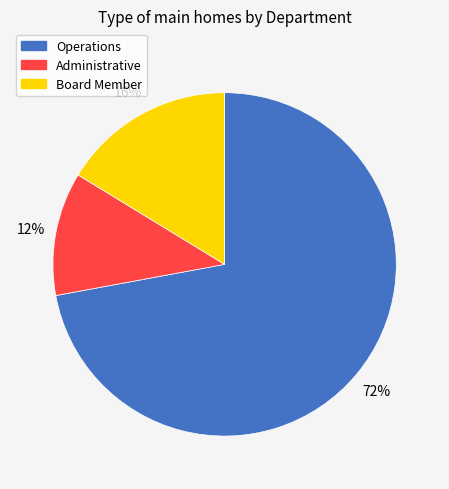

Which slice represents more than half of the pie?

Operations